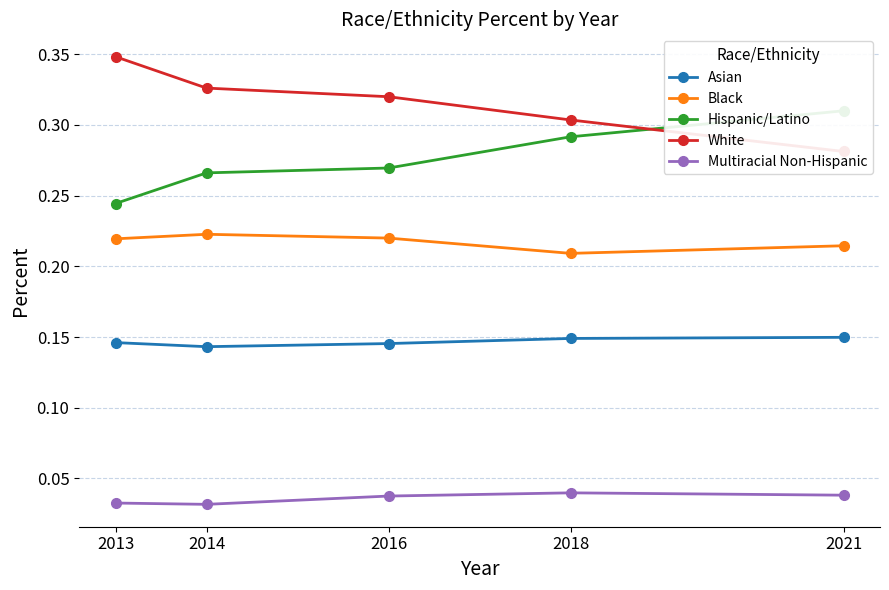

What is the difference between the maximum and minimum values in the Hispanic/Latino series?

0.1